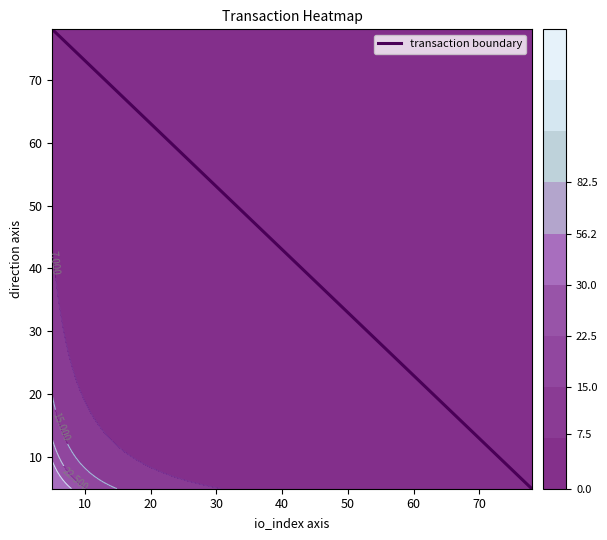

True or false: the data shows 116 at 0.

False